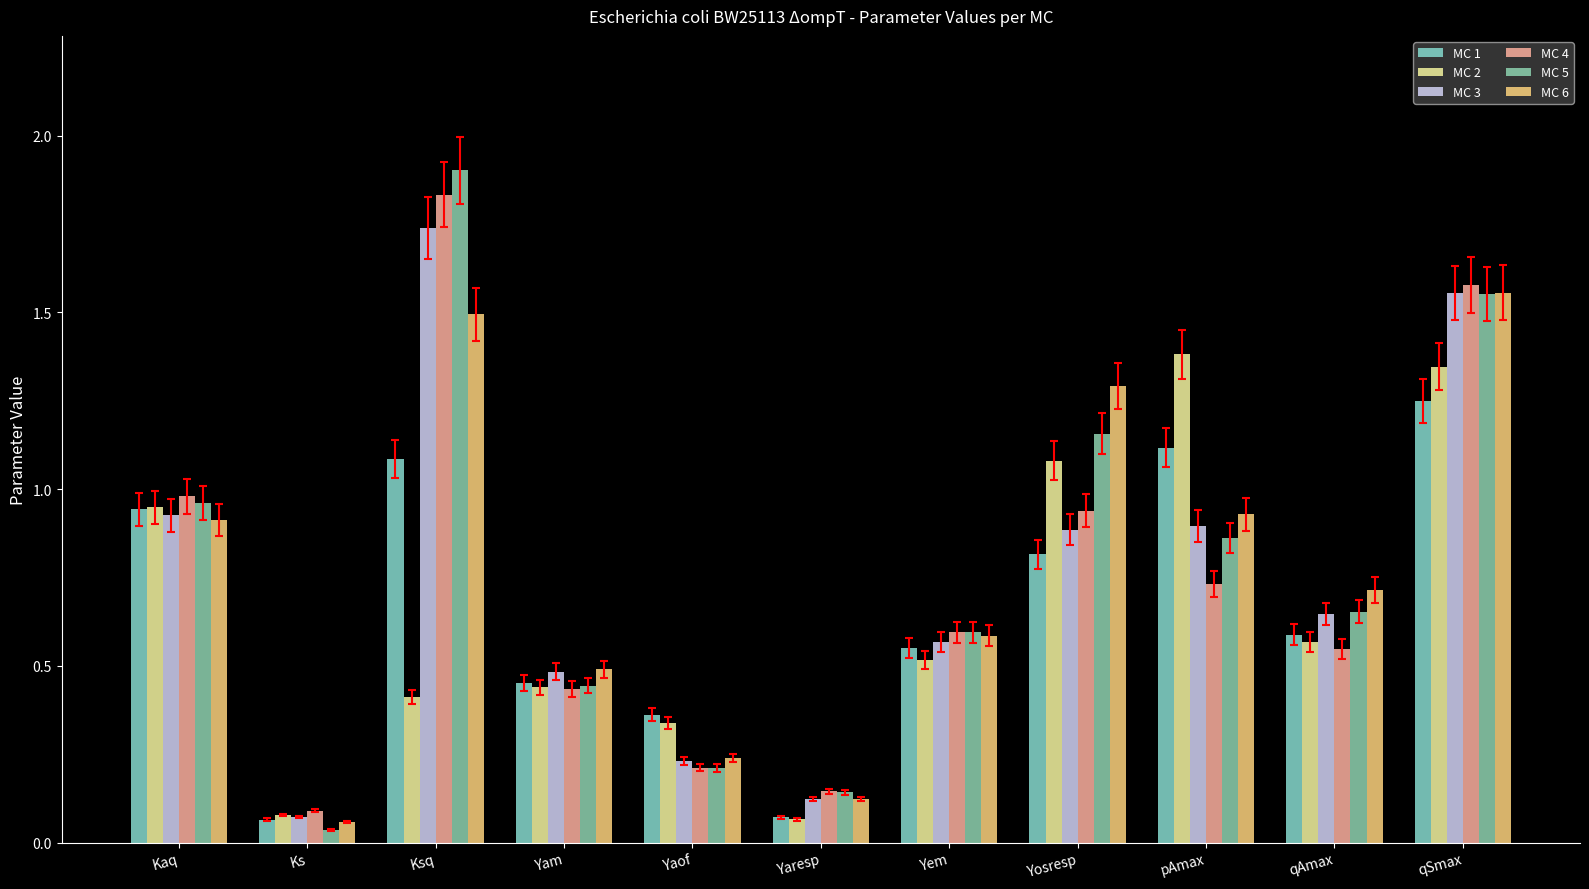

What are all the series names shown in the legend?

MC 1, MC 2, MC 3, MC 4, MC 5, MC 6